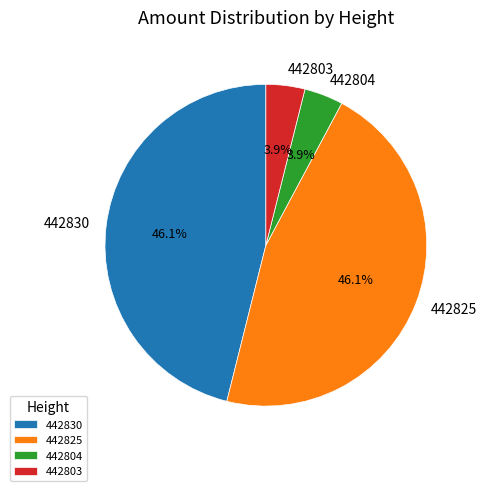

What percentage is the 442804 slice, to the nearest percent?

4%